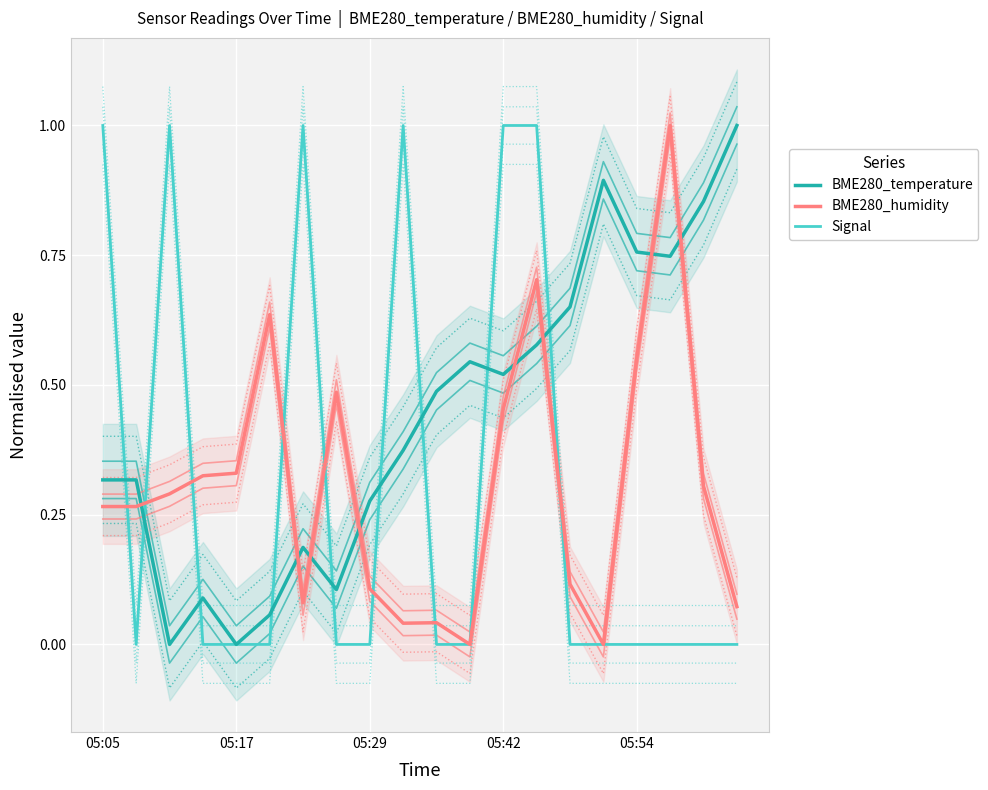

How many interior local peaks does the BME280_temperature series have?

4